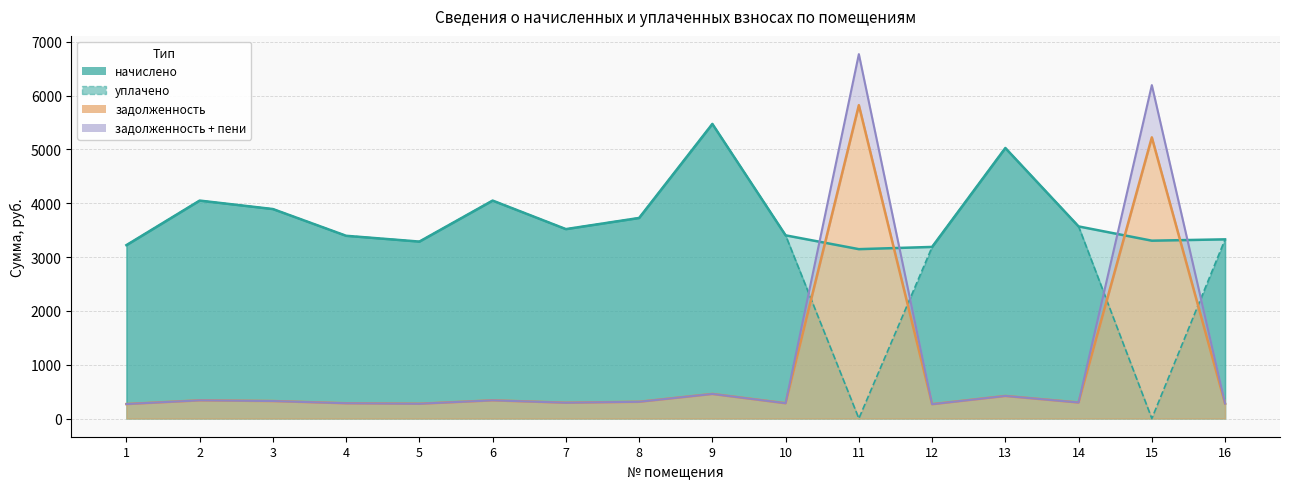

What is the value of the задолженность point at the 16th from the left?

277.4